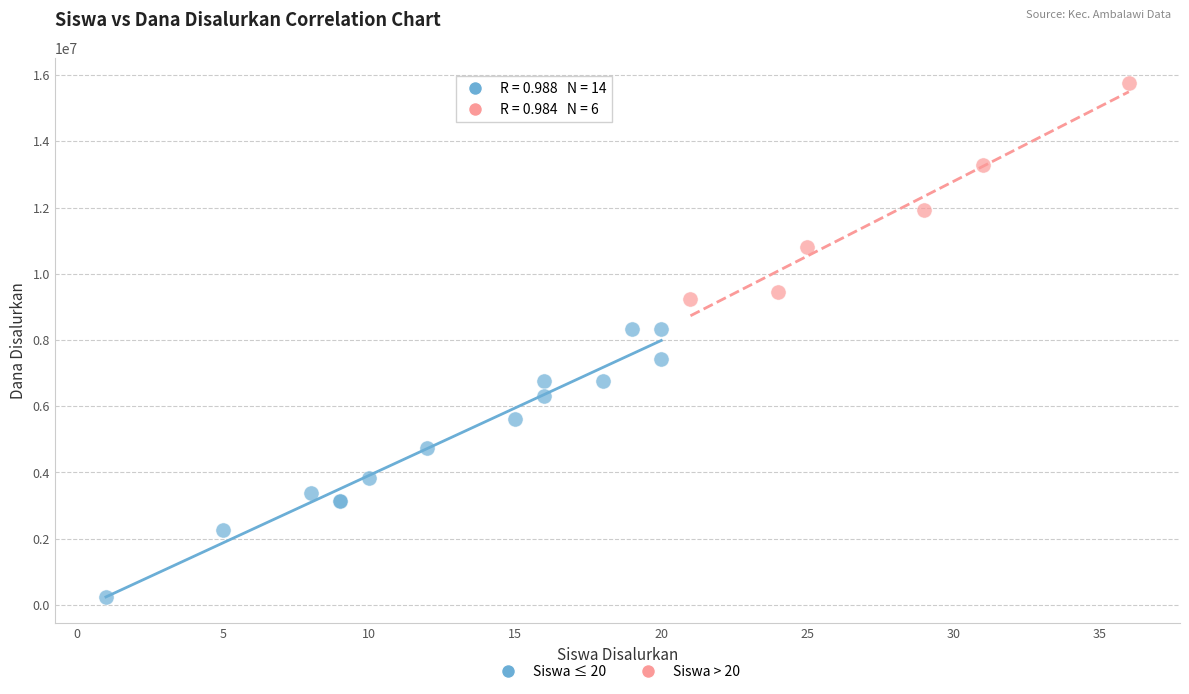

Which series contains the highest Y value?

Siswa > 20